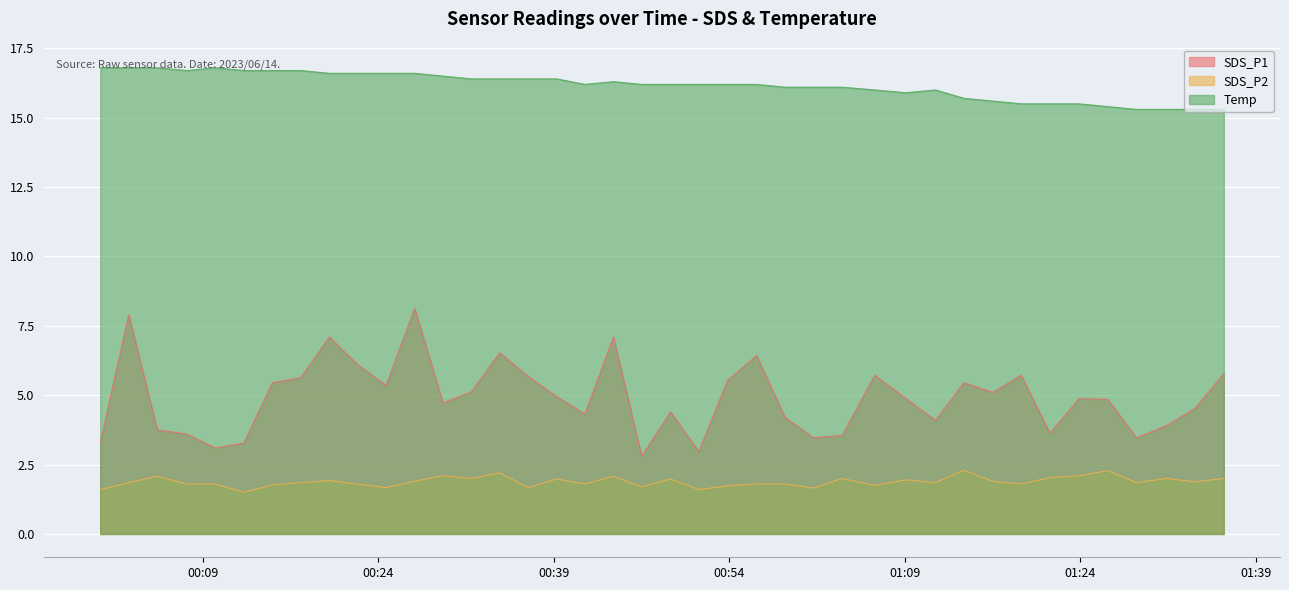

The value of Temp at 2023/06/14 01:01:12 is 8.2. True or false?

False